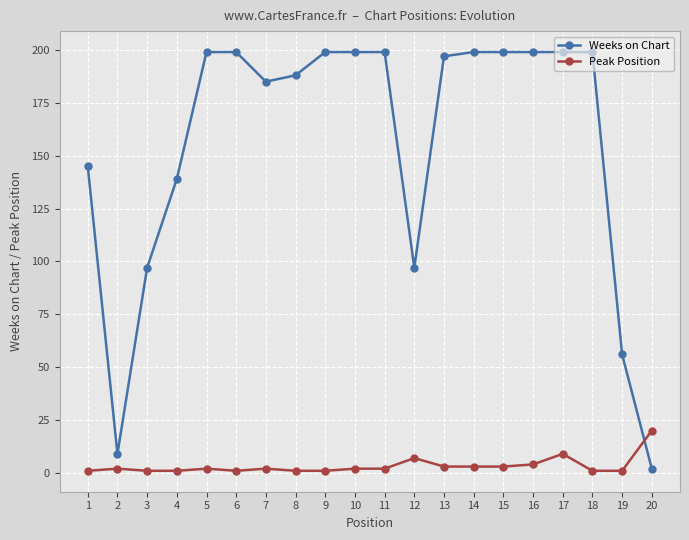

Which series has the largest total across all categories?

Weeks on Chart